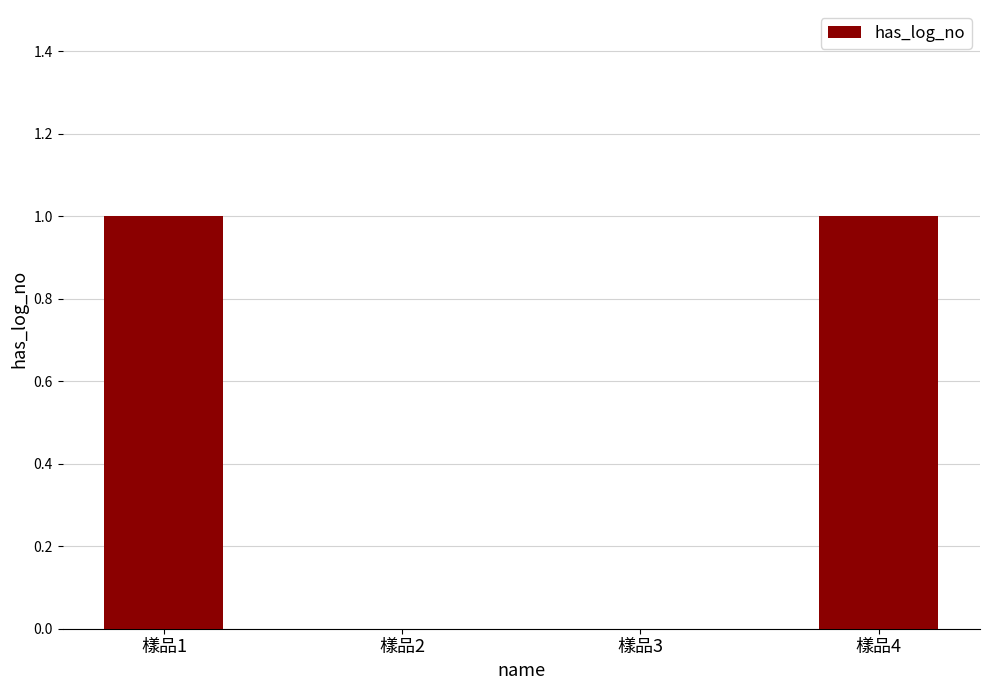

The value at 樣品1 is 1. True or false?

True